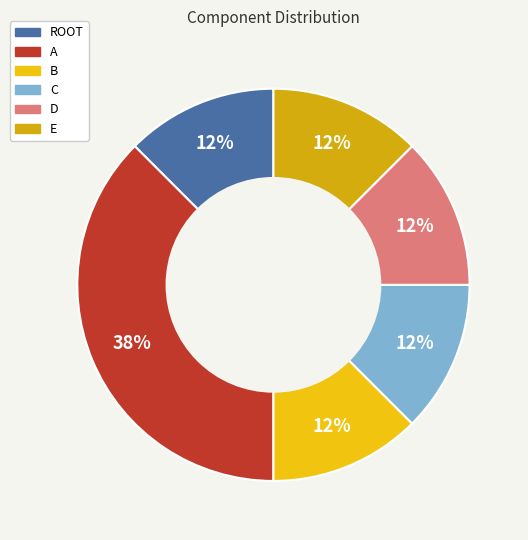

Between B and E, which is larger?

B